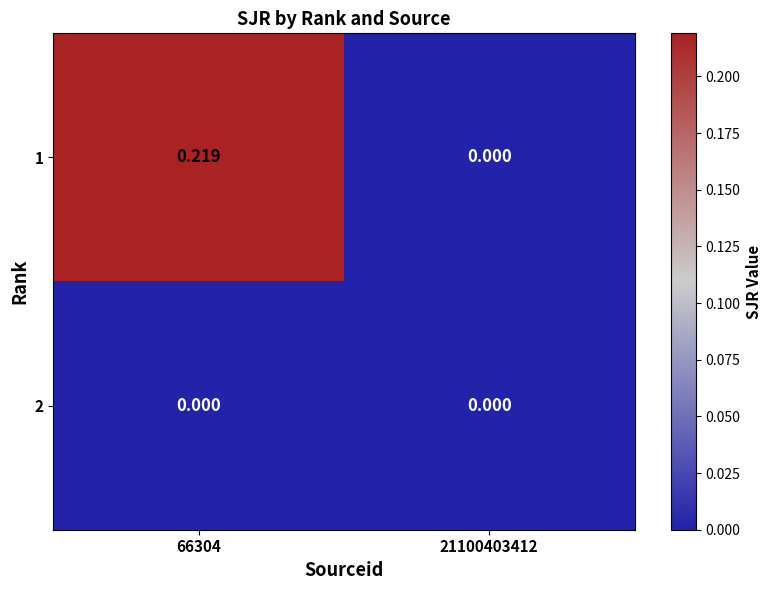

How many values in the 1 series exceed 0?

1